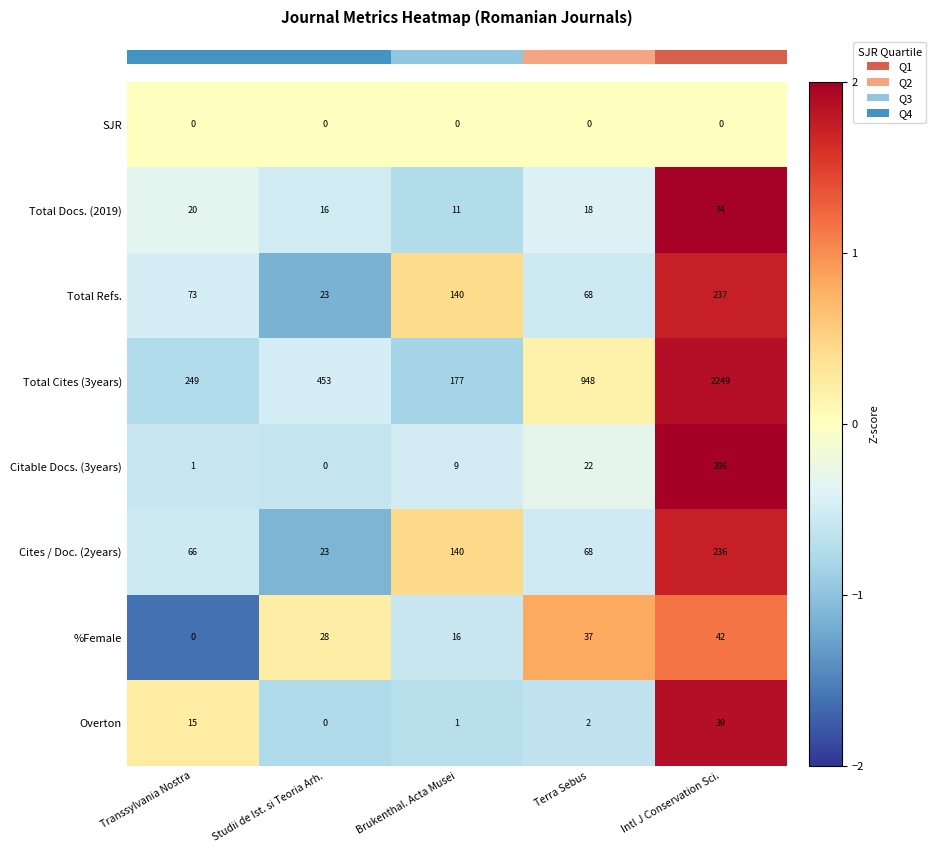

True or false: Total Cites (3years) has a value of 0.6 at Intl J Conservation Sci..

False